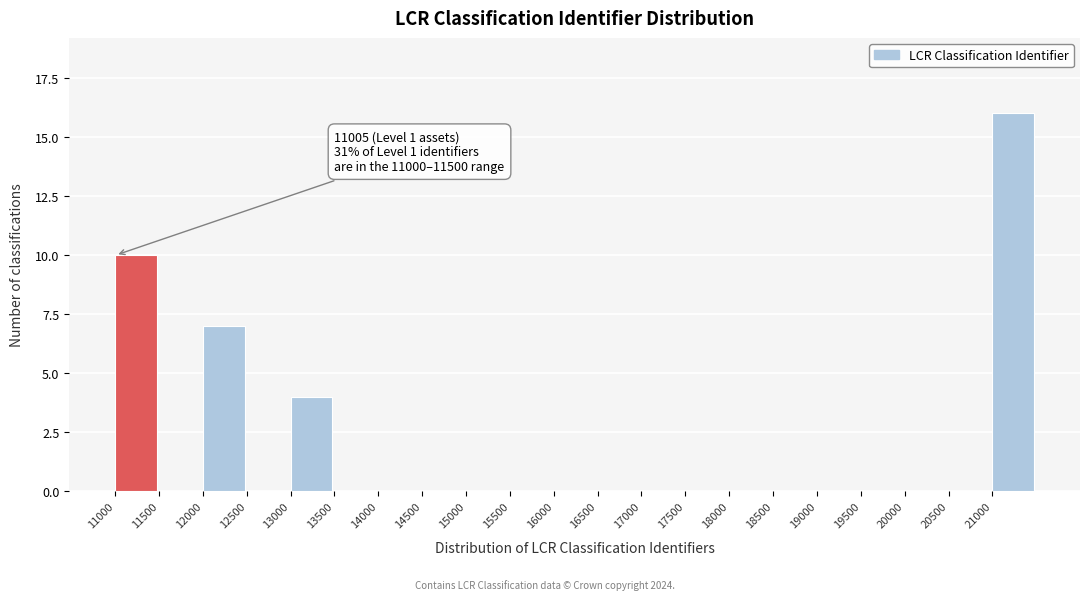

Reading left to right, transcribe all the data shown in this chart.

11000=10	11500=0	12000=7	12500=0	13000=4	13500=0	14000=0	14500=0	15000=0	15500=0	16000=0	16500=0	17000=0	17500=0	18000=0	18500=0	19000=0	19500=0	20000=0	20500=0	21000=16